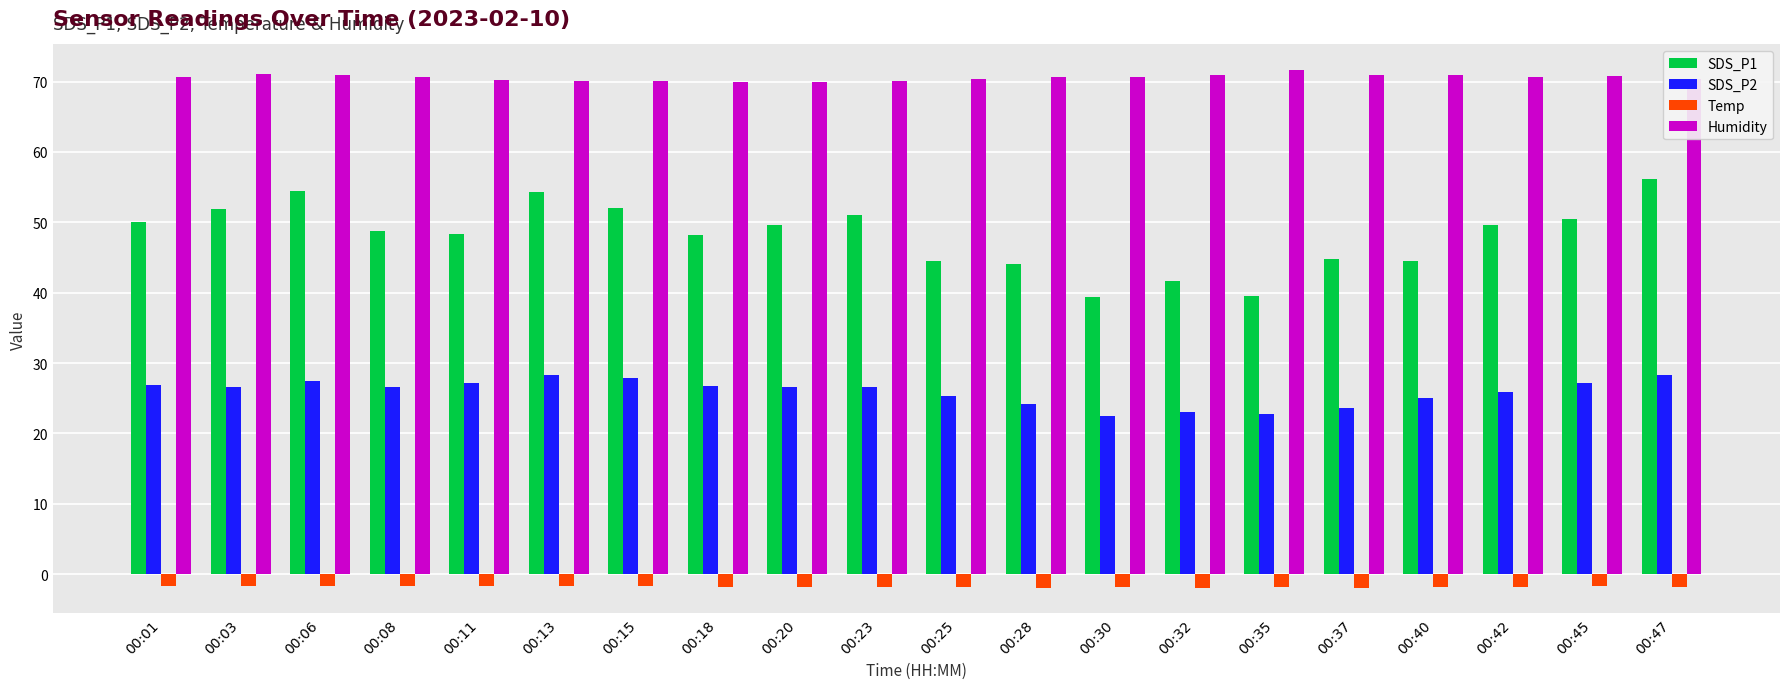

List the series in order of their peak value, lowest first.

Temp, SDS_P2, SDS_P1, Humidity